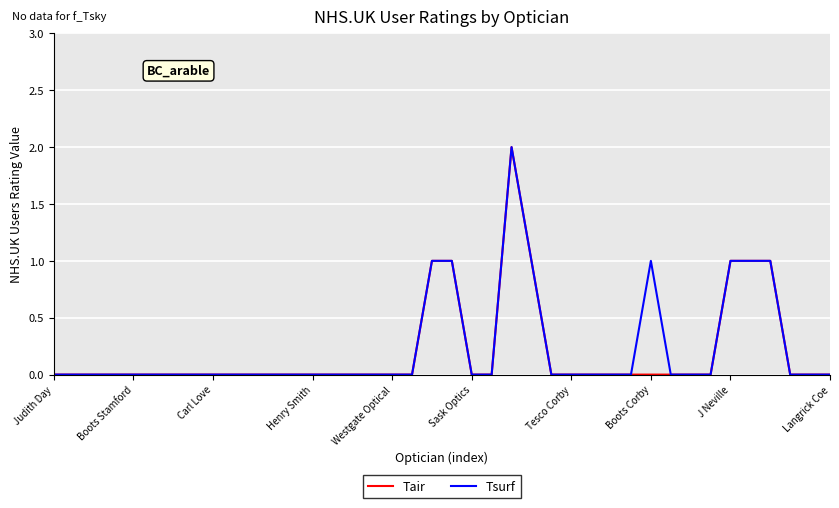

True or false: Tsurf has more than 2 points higher than both neighbors.

False